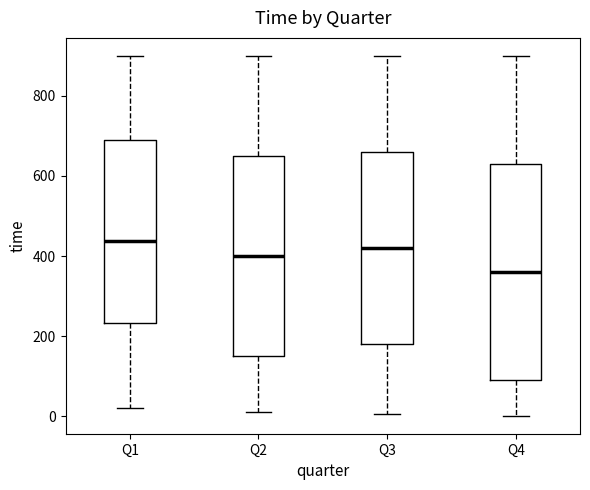

Which box's median line is the lowest?

Q4